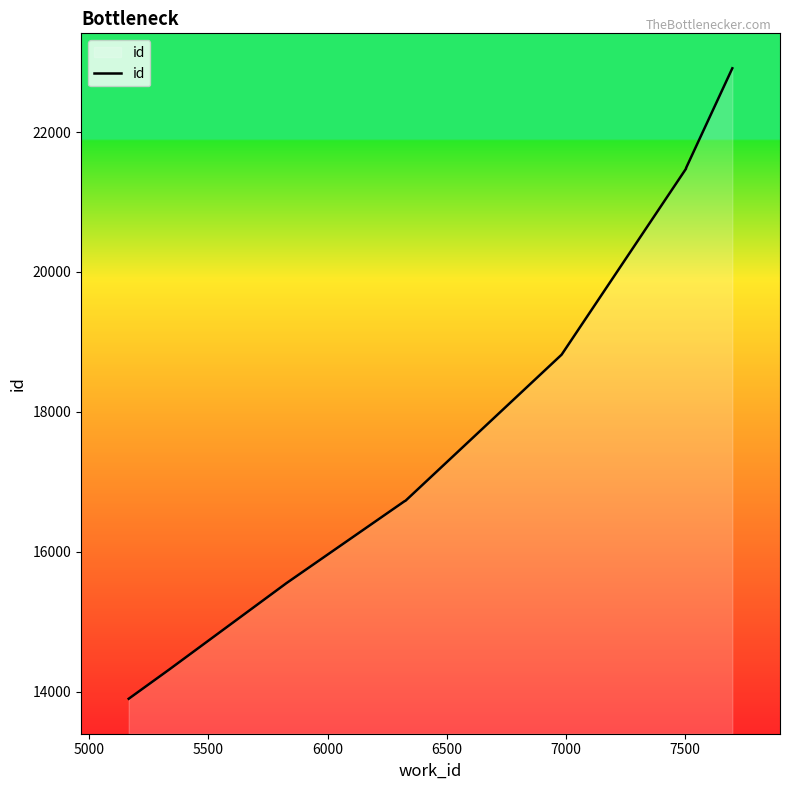

What is the average value?

17744